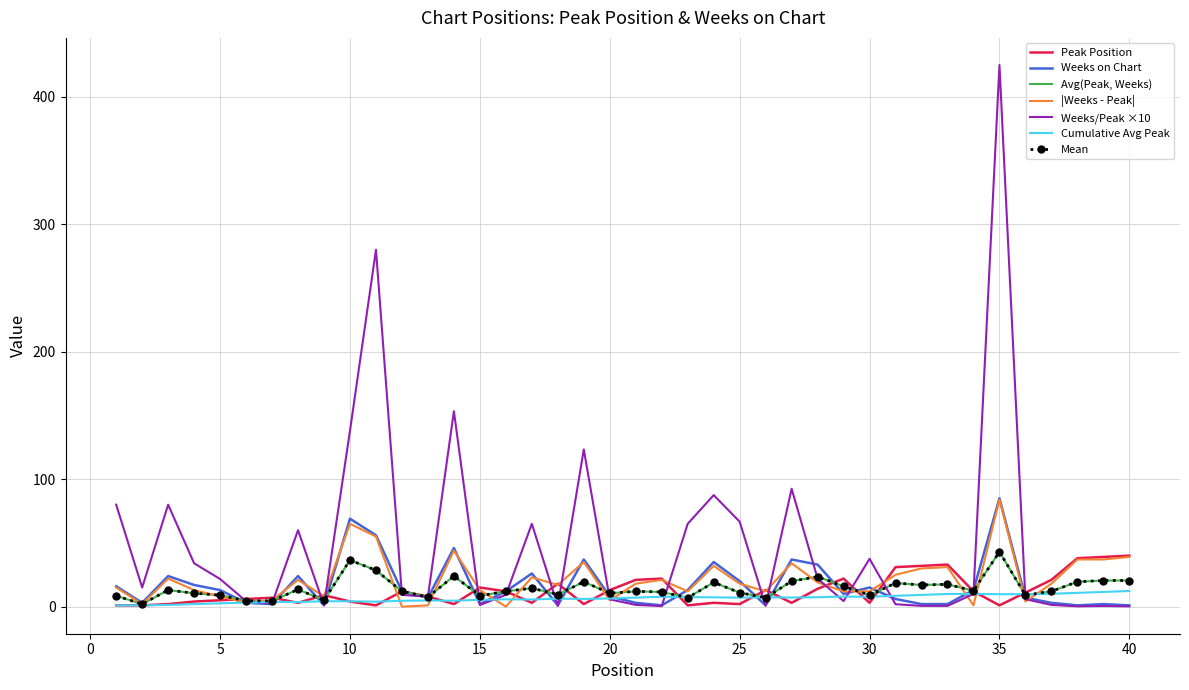

What is the difference between the second highest and minimum values in the Weeks on Chart series?

68.0